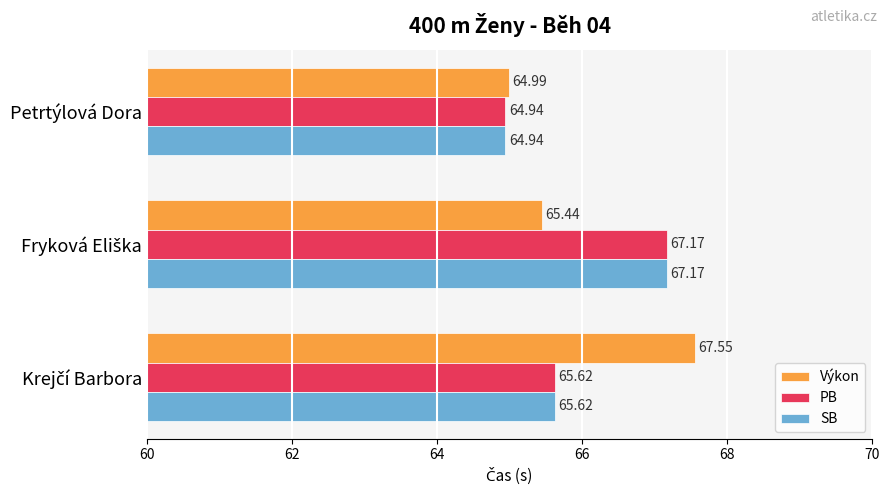

Which series has the widest spread of values?

Výkon